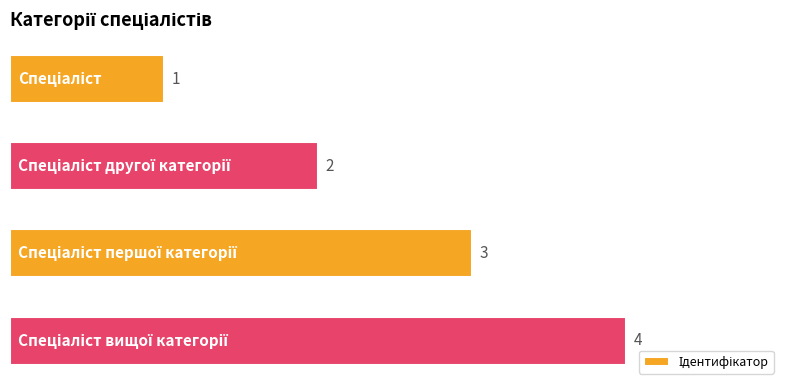

What is the value of the 3rd bar from the top?

3